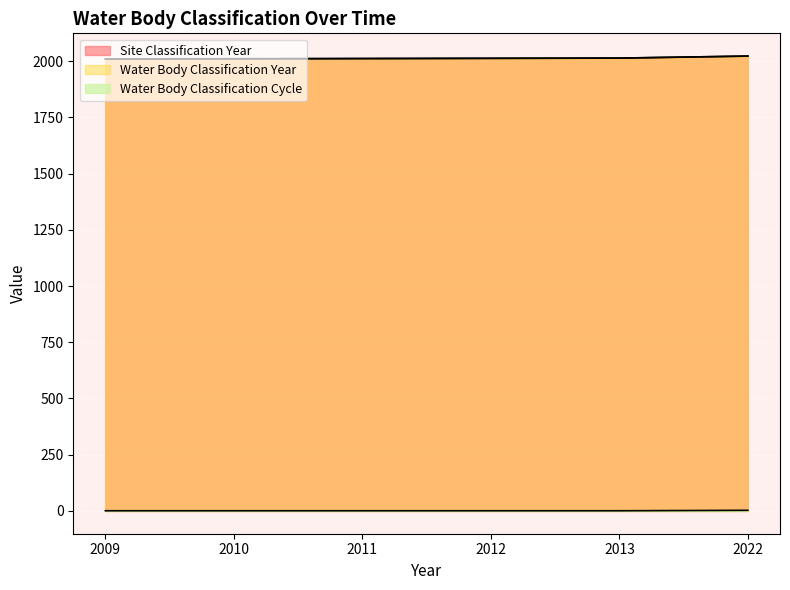

What is the lowest value of the Site Classification Year series?

2009